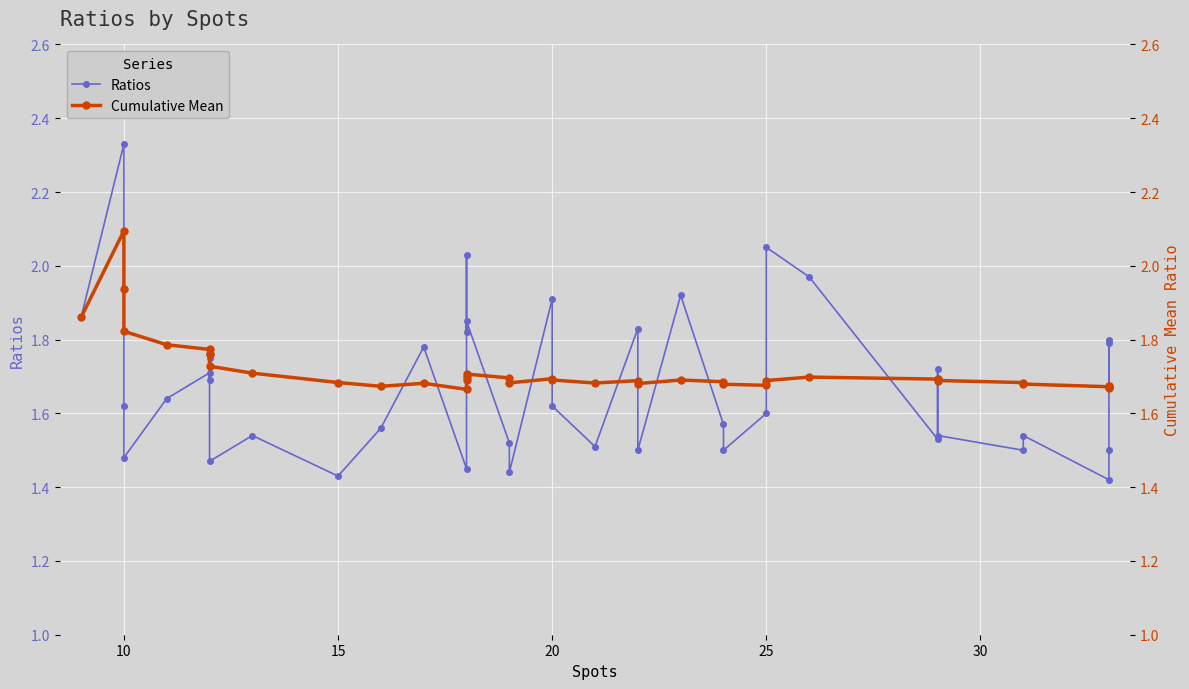

What is the spread (max minus min) of values at 21?

0.2